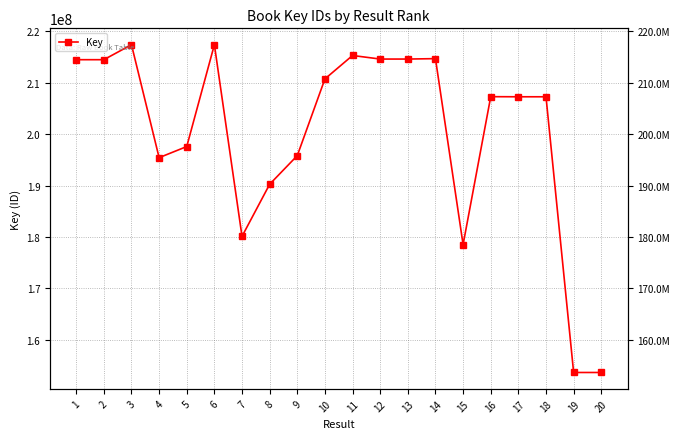

What is the minimum value shown in the chart?

153628057